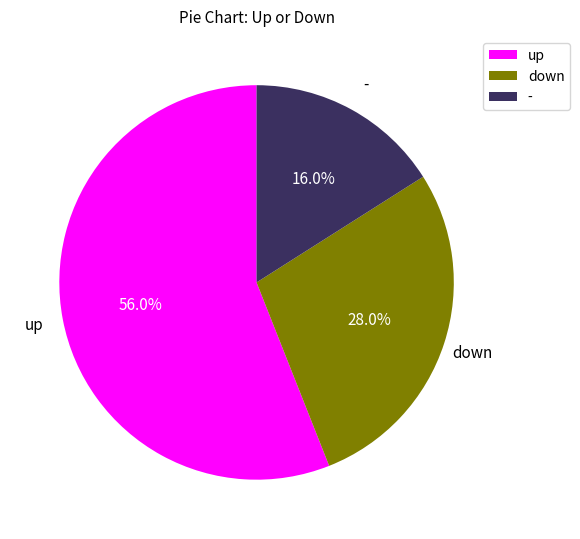

Approximately how many times larger is the value at - compared to down?

0.6